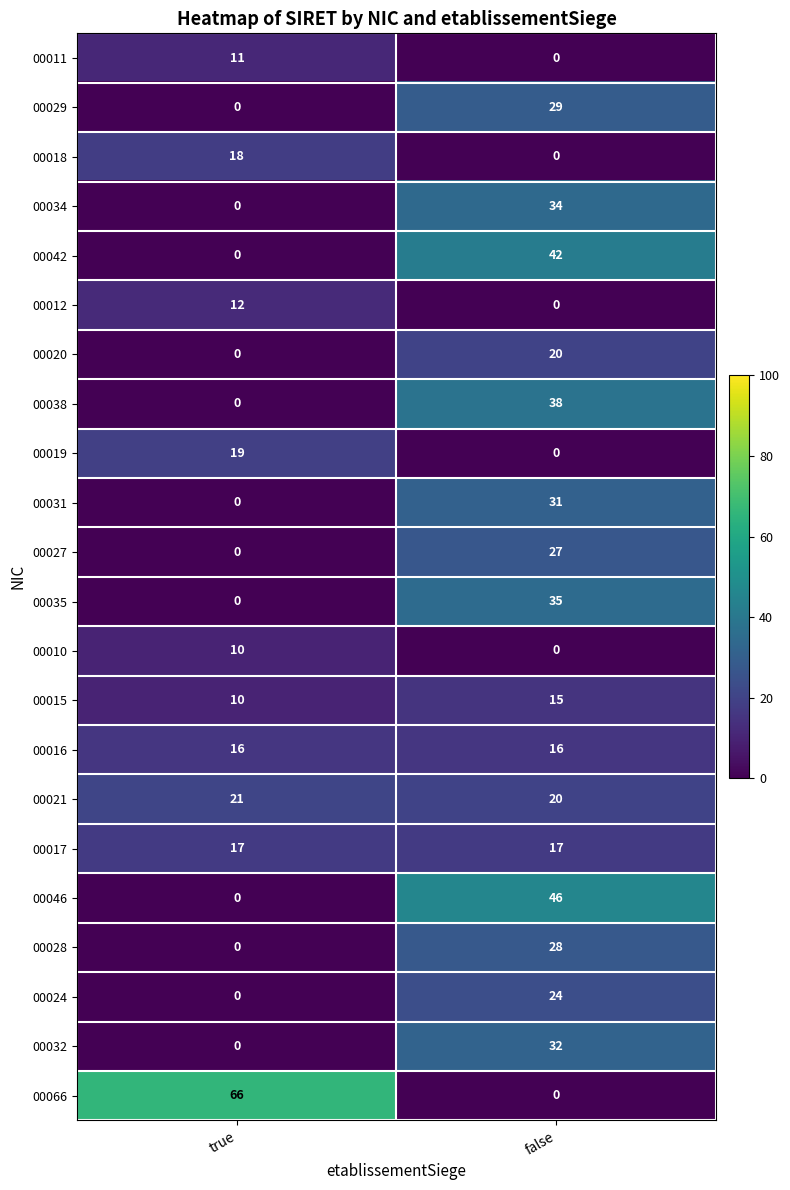

What is the greatest value displayed?

66